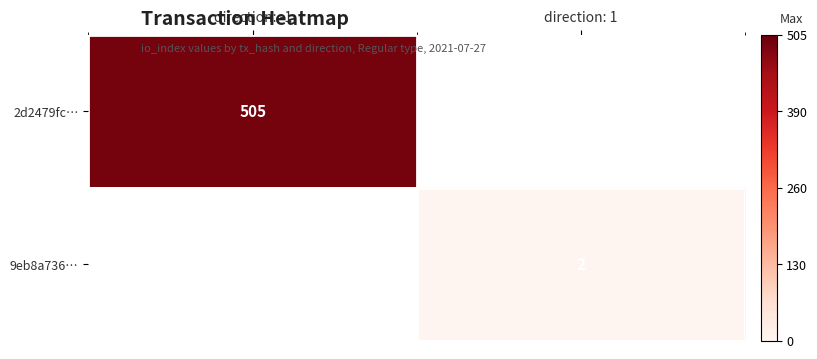

Is it true that 2d2479fc… equals 505 at direction: -1?

True